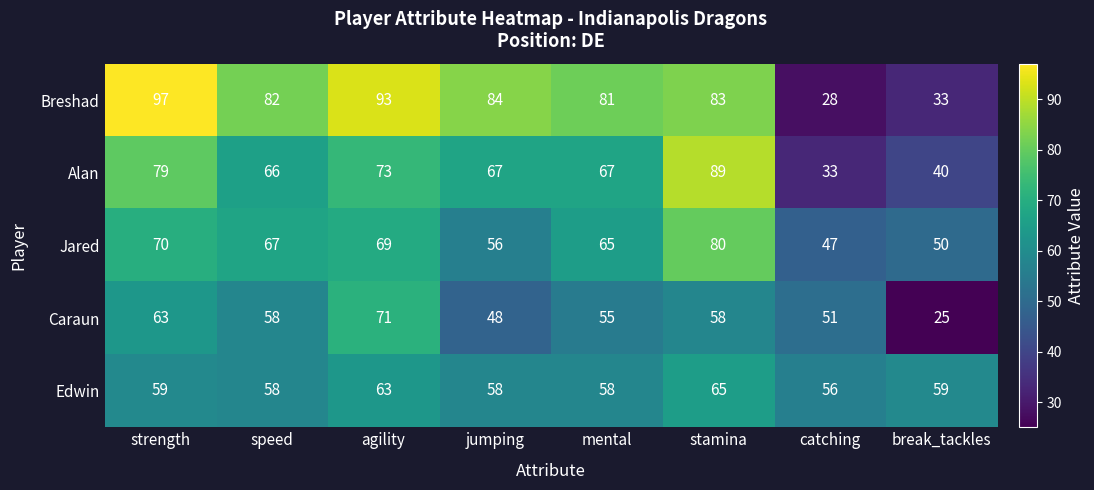

Between speed and catching, which series saw the biggest shift?

Breshad